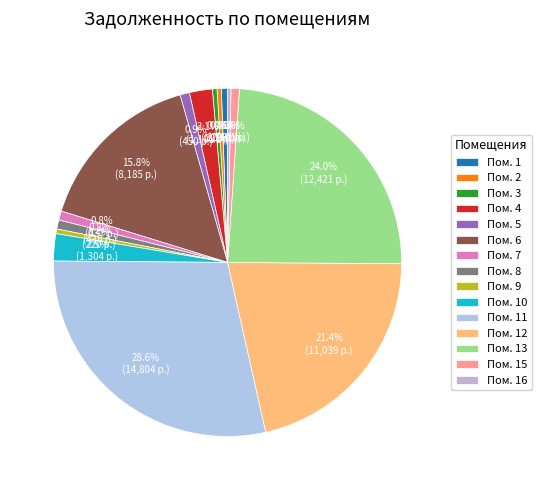

How many slices are in this pie chart?

15